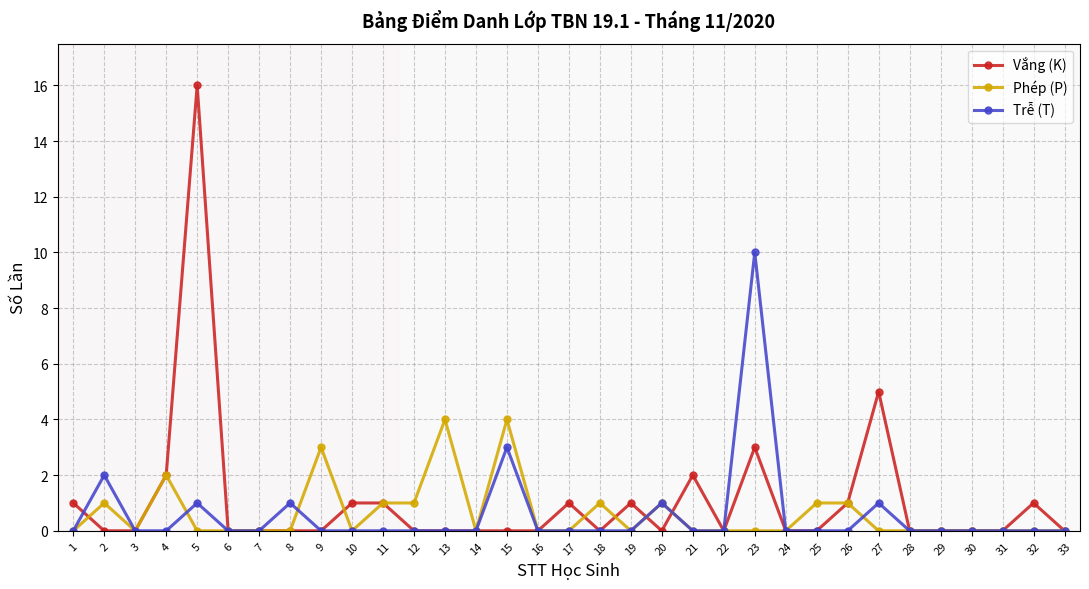

How many lines are shown in the chart?

3